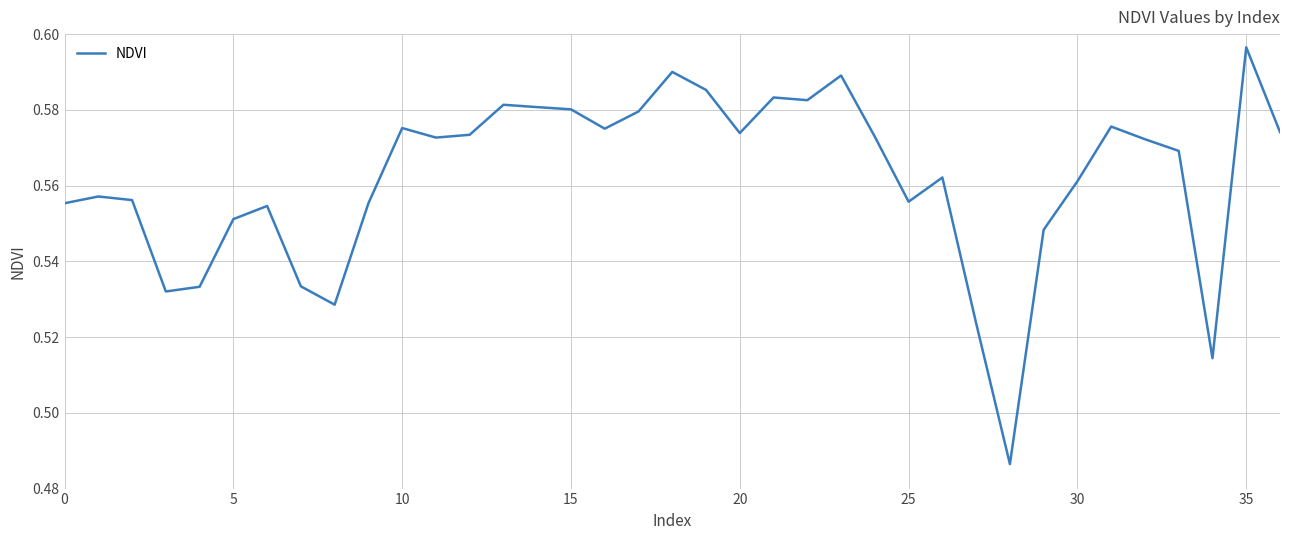

What is the greatest value displayed?

0.6